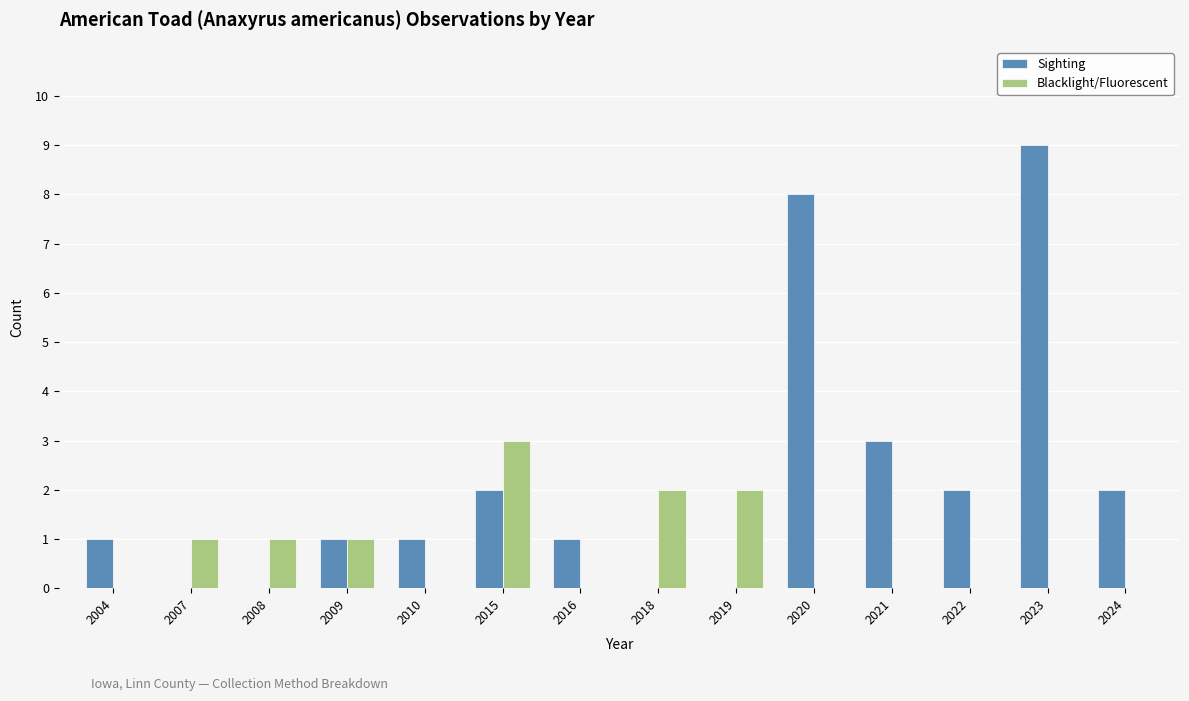

Between 2007 and 2023, which series saw the biggest shift?

Sighting